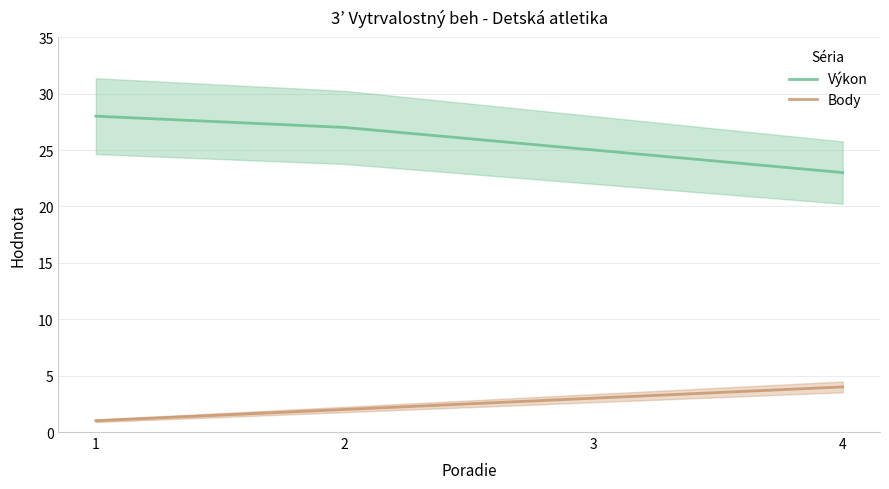

At which category does the chart reach its peak across all series?

1